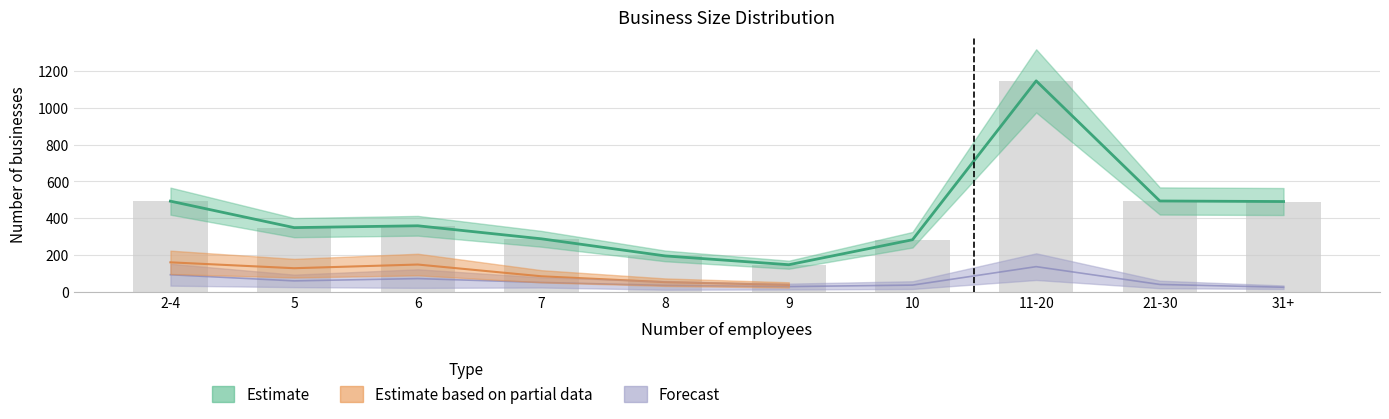

What is the greatest value displayed?

1147.0